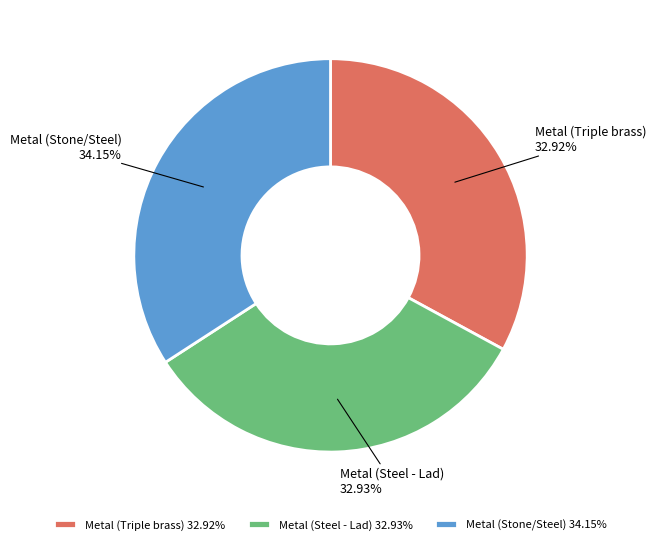

Do Metal (Stone/Steel) and Metal (Steel - Lad) together represent more than half of the pie?

Yes